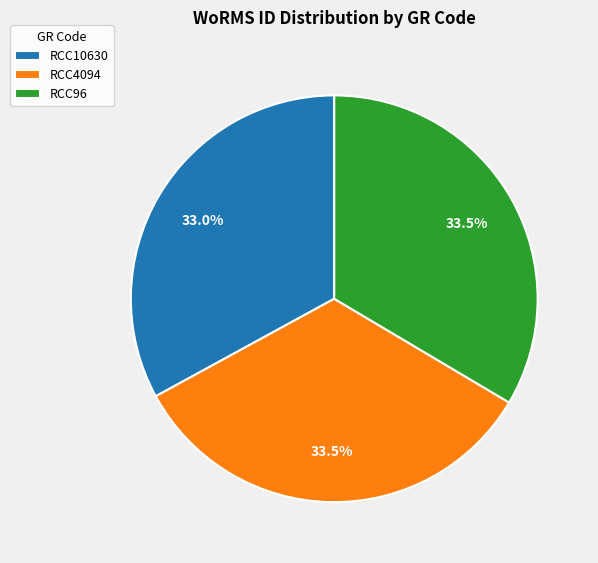

True or false: RCC10630 accounts for 33% of the total.

True